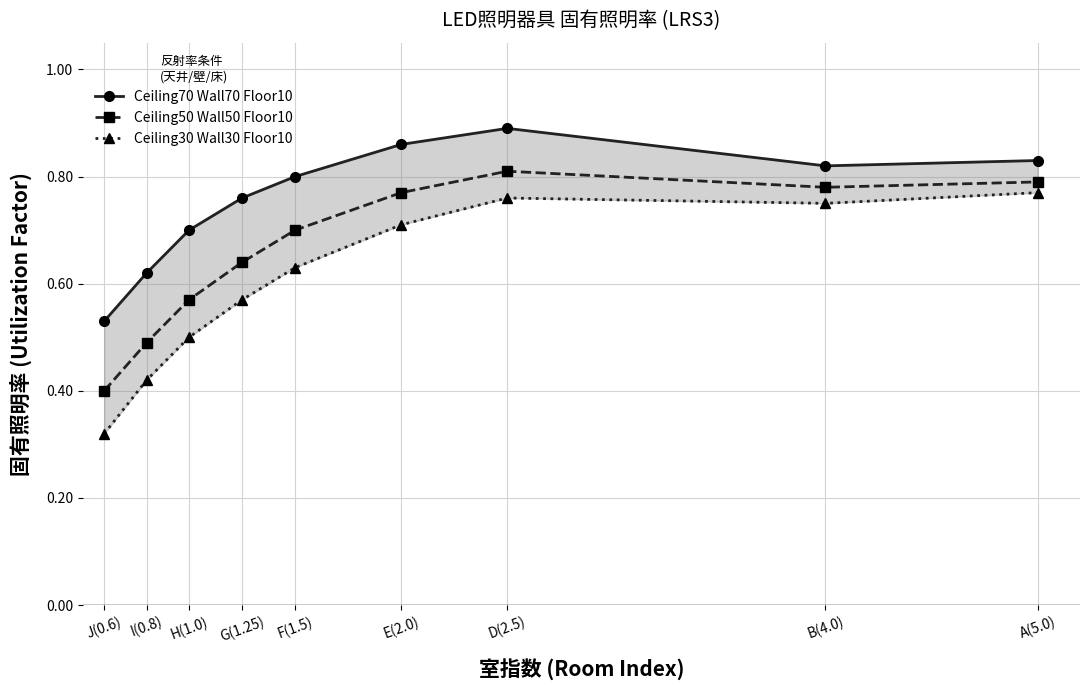

Is it true that Ceiling70 Wall70 Floor10 equals 0.5 at J(0.6)?

True